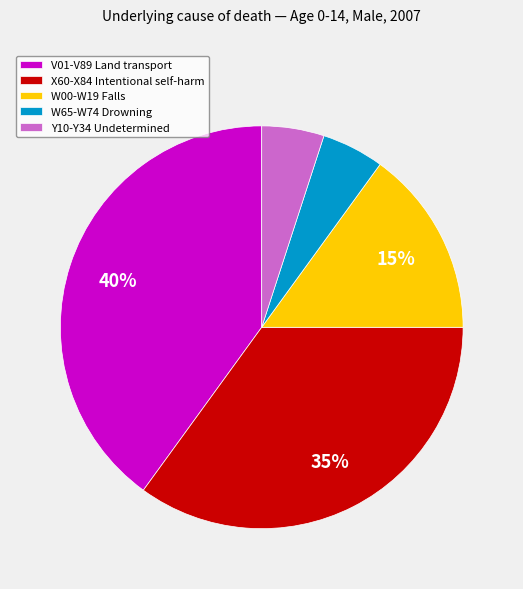

Do V01-V89 Land transport and X60-X84 Intentional self-harm together represent more than half of the pie?

Yes